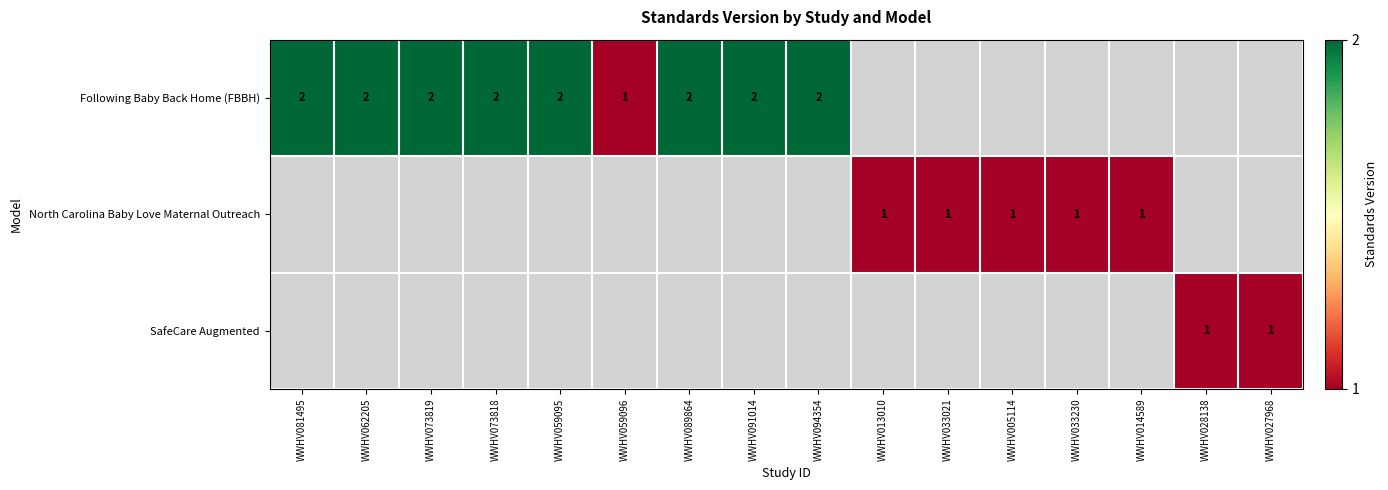

The value of North Carolina Baby Love Maternal Outreach at WWHV014589 is 1. True or false?

True